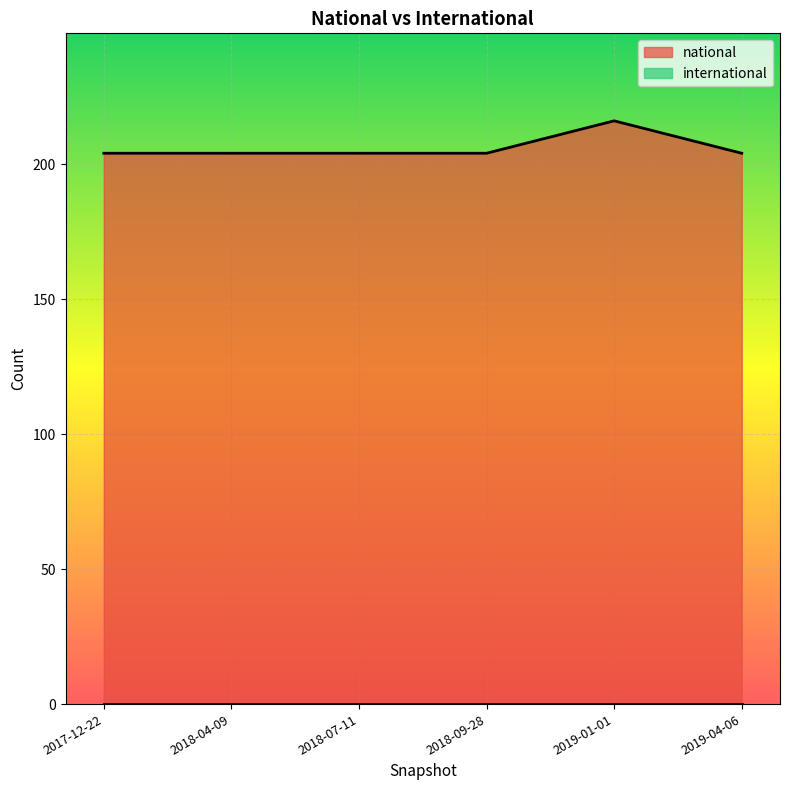

What is the label of the 2nd point from the left?

2018-04-09